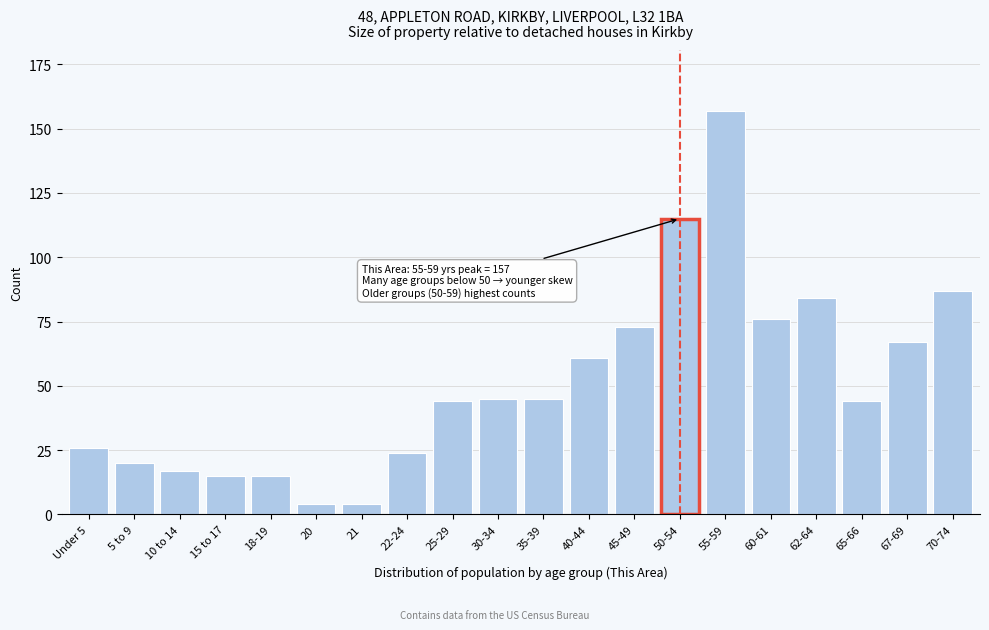

Reading left to right, list all the values displayed in this chart.

26	20	17	15	15	4	4	24	44	45	45	61	73	115	157	76	84	44	67	87